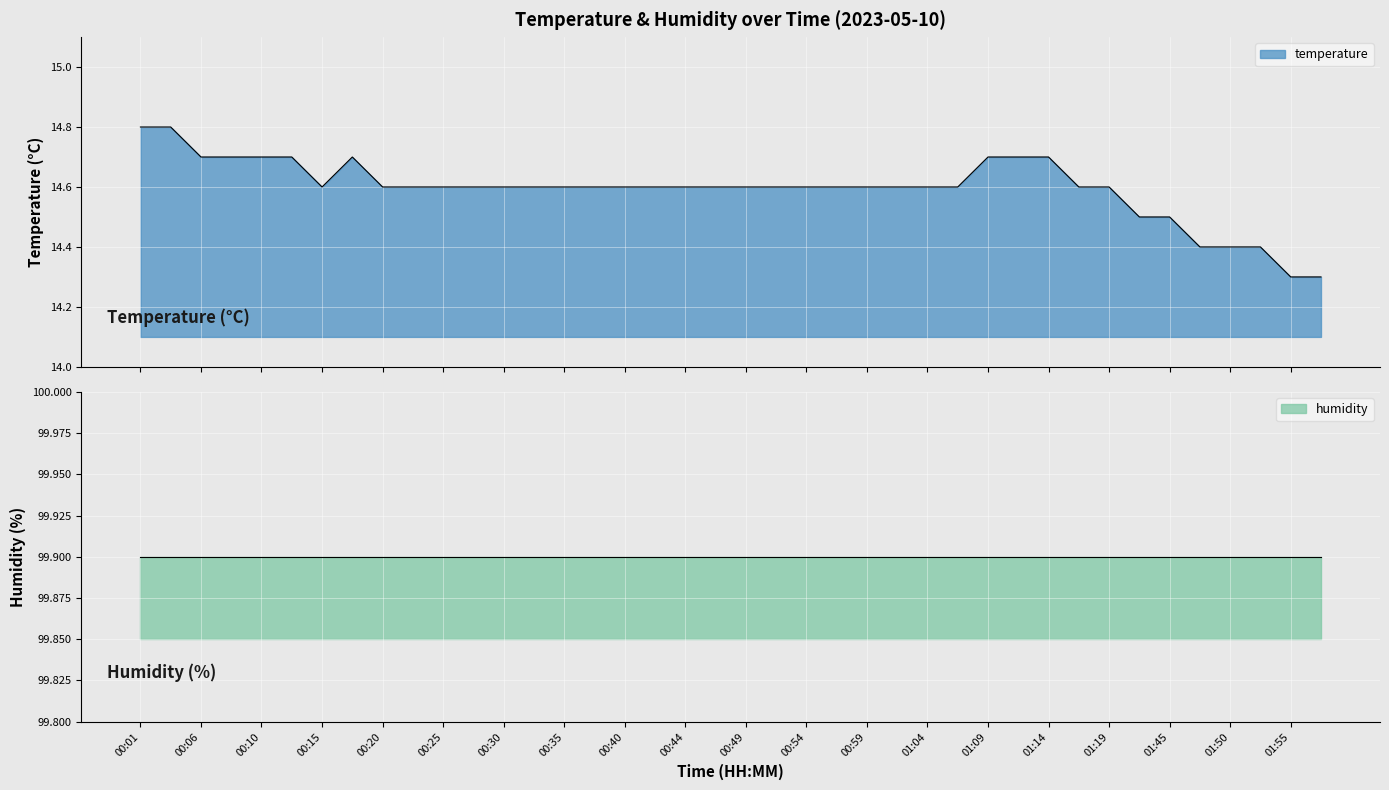

List the labels in order of value, smallest first.

01:55, 01:58, 01:47, 01:50, 01:52, 01:39, 01:45, 00:15, 00:20, 00:23, 00:25, 00:27, 00:30, 00:32, 00:35, 00:37, 00:40, 00:42, 00:44, 00:47, 00:49, 00:52, 00:54, 00:57, 00:59, 01:02, 01:04, 01:06, 01:16, 01:19, 00:06, 00:08, 00:10, 00:13, 00:18, 01:09, 01:11, 01:14, 00:01, 00:03